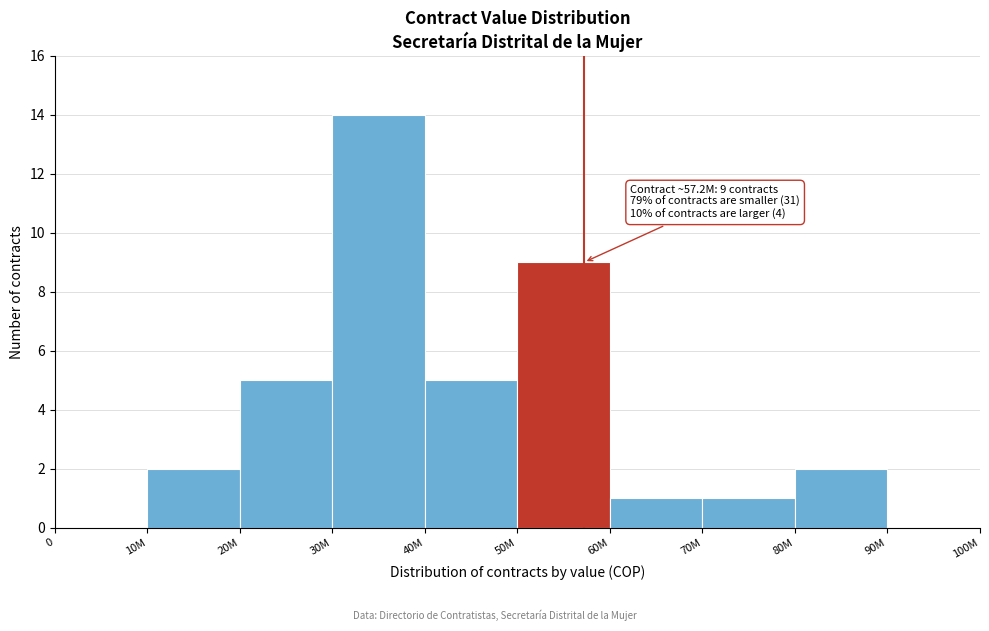

Reading right to left, what are all the values shown in this chart?

90M=0	80M=2	70M=1	60M=1	50M=9	40M=5	30M=14	20M=5	10M=2	0=0